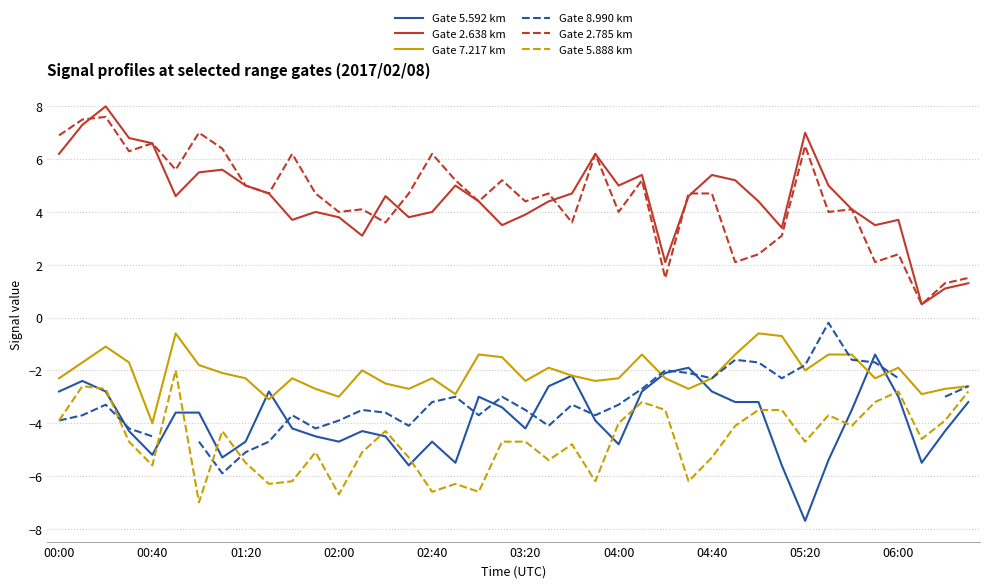

What is the sum of the Gate 8.990 km values at 30 and 18?

-5.4